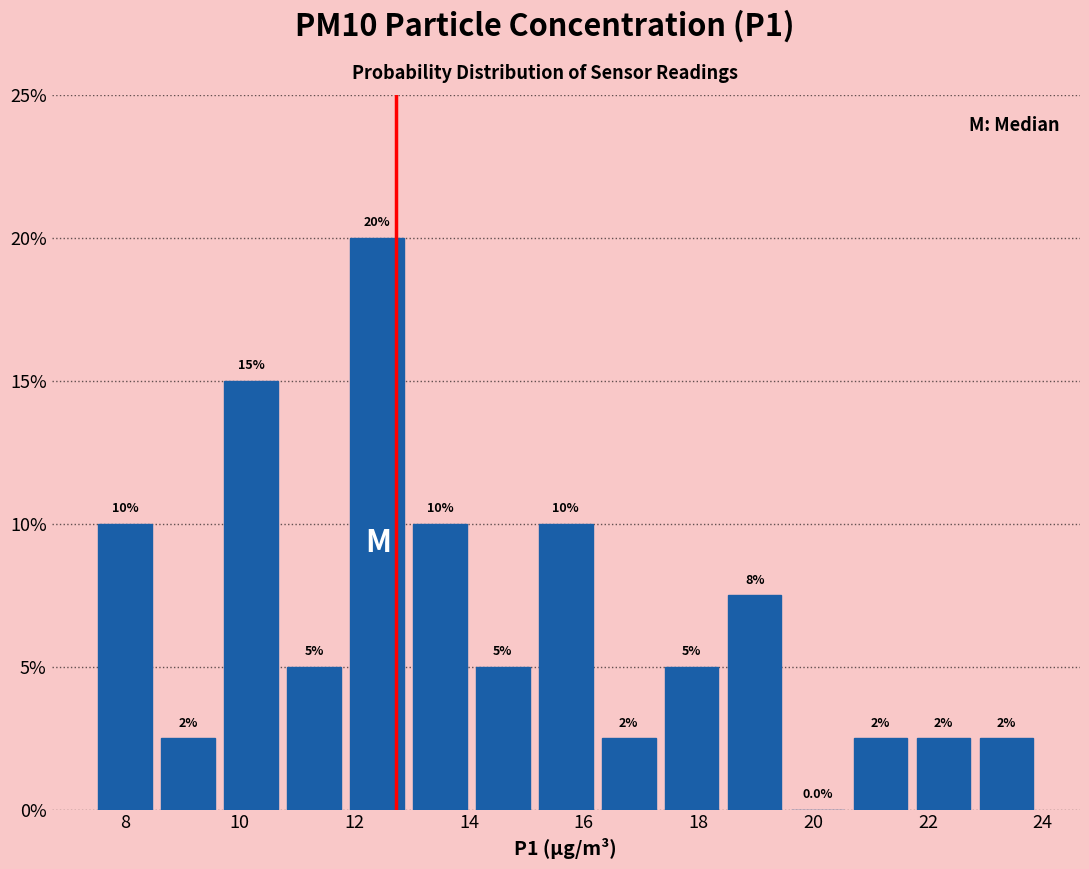

Over which range of the x-axis is the bar tallest?

11.8 to 13.0